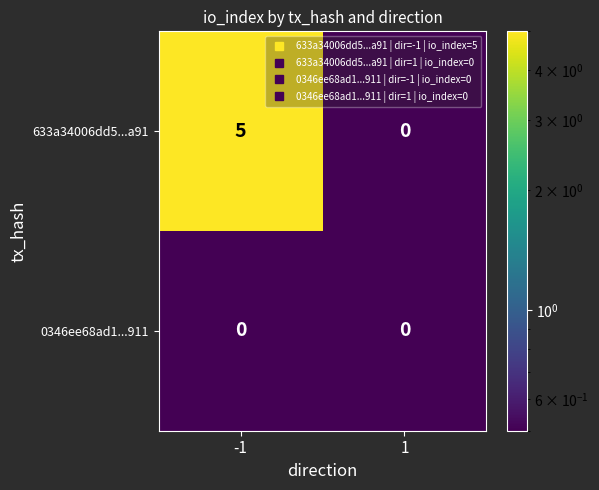

List the labels in order of 633a34006dd5...a91 value, largest first.

-1, 1